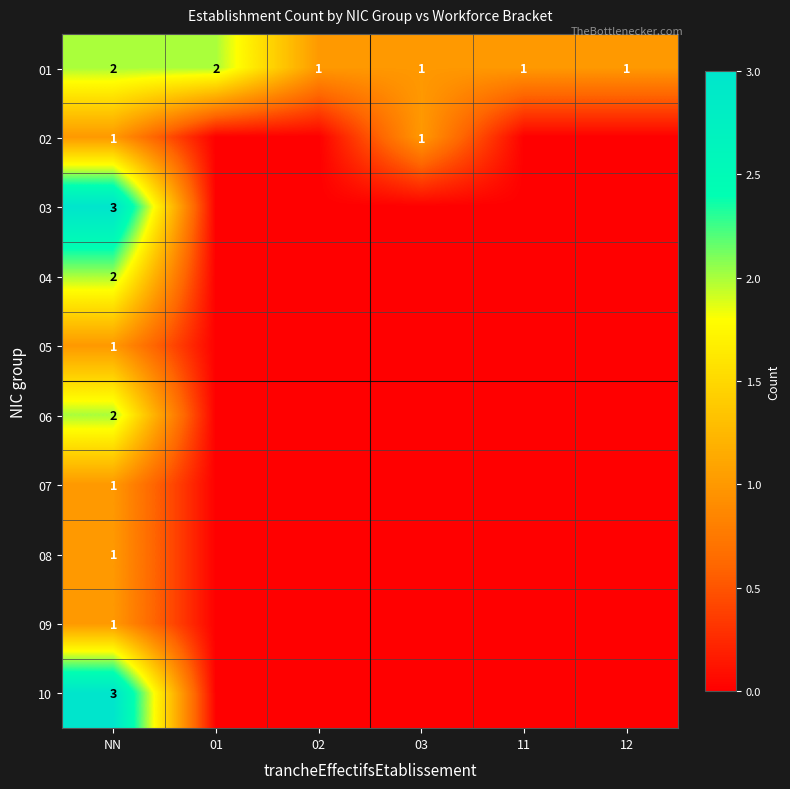

True or false: 10 has a value of 3 at NN.

True